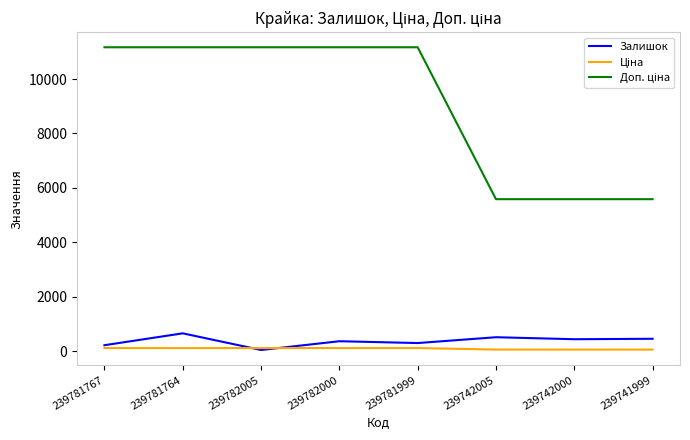

At which label does Залишок reach its peak?

239781764